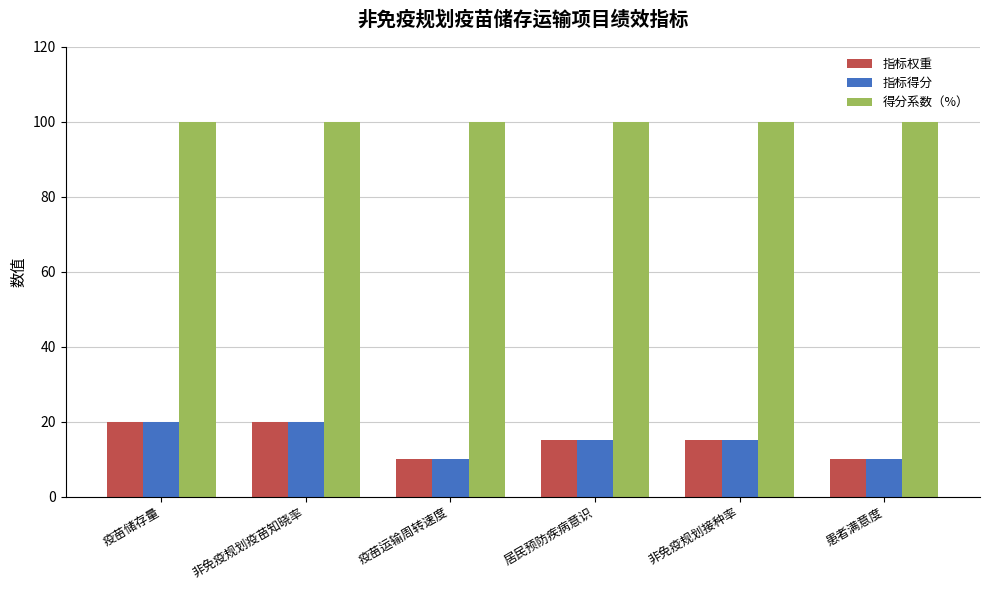

What is the minimum value for 得分系数（%）?

100